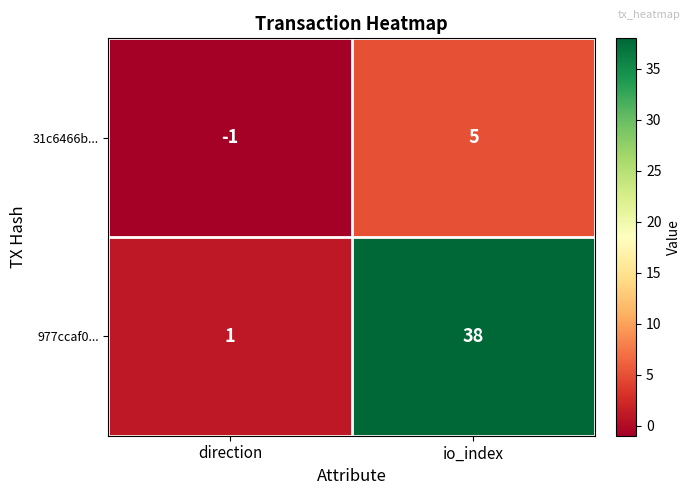

Count the number of categories in the chart.

2